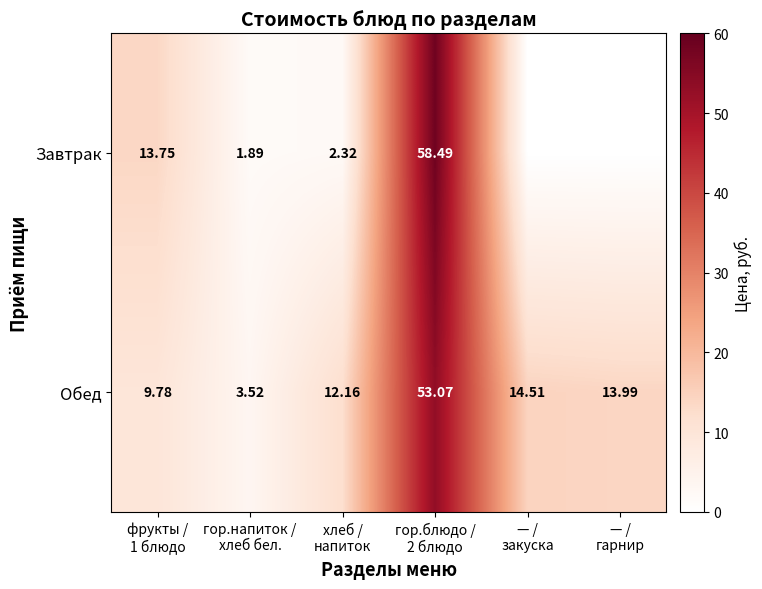

At which label does Обед first exceed 13?

гор.блюдо / 2 блюдо